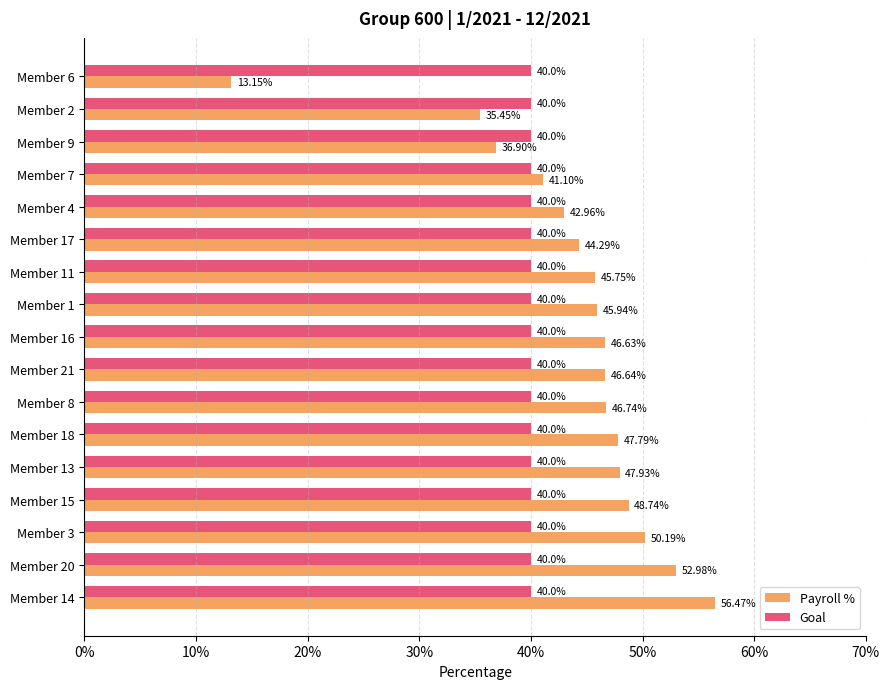

What are all the series names shown in the legend?

Payroll %, Goal